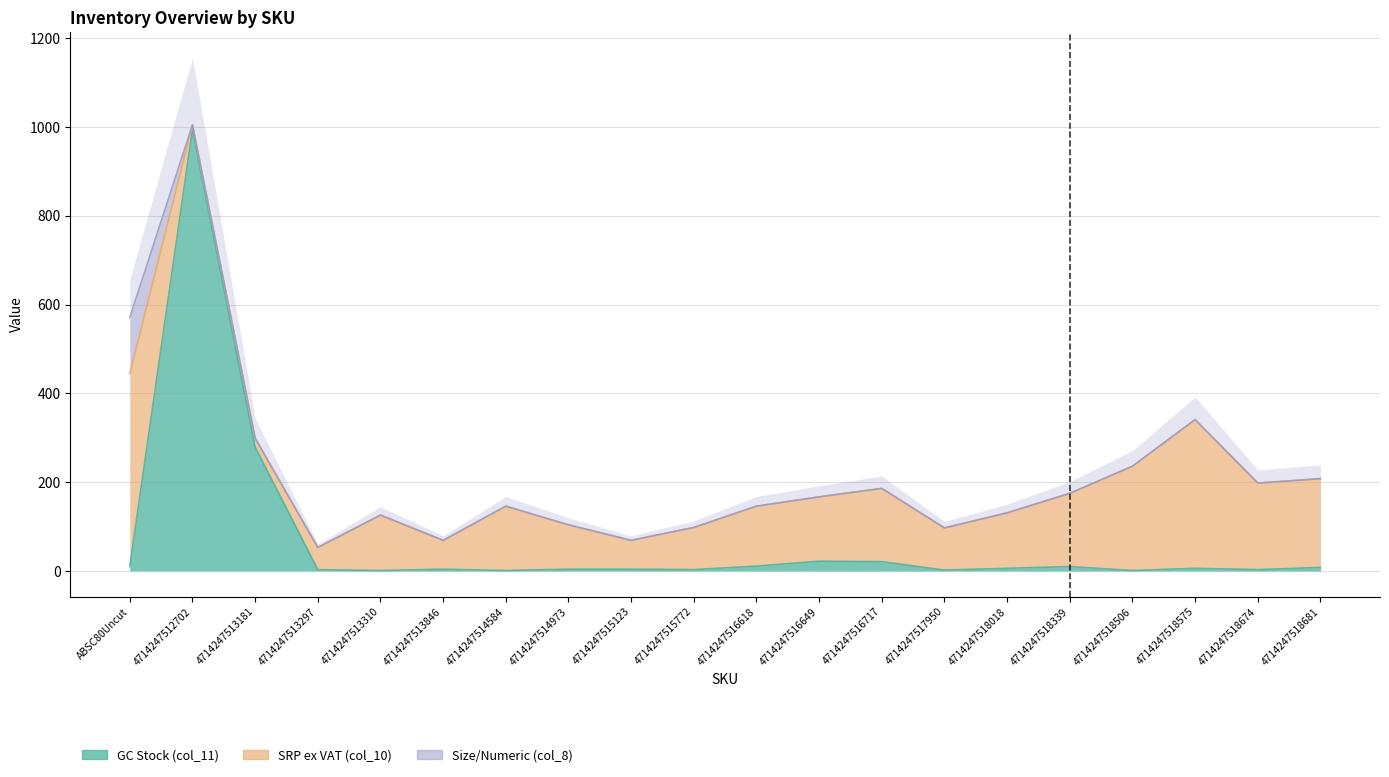

Does the chart display data point markers on the line(s)?

No